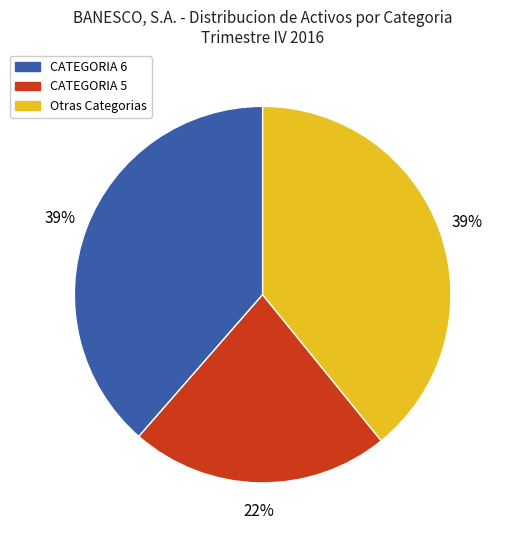

What is the ratio of the value at CATEGORIA 5 to the value at Otras Categorias?

0.6